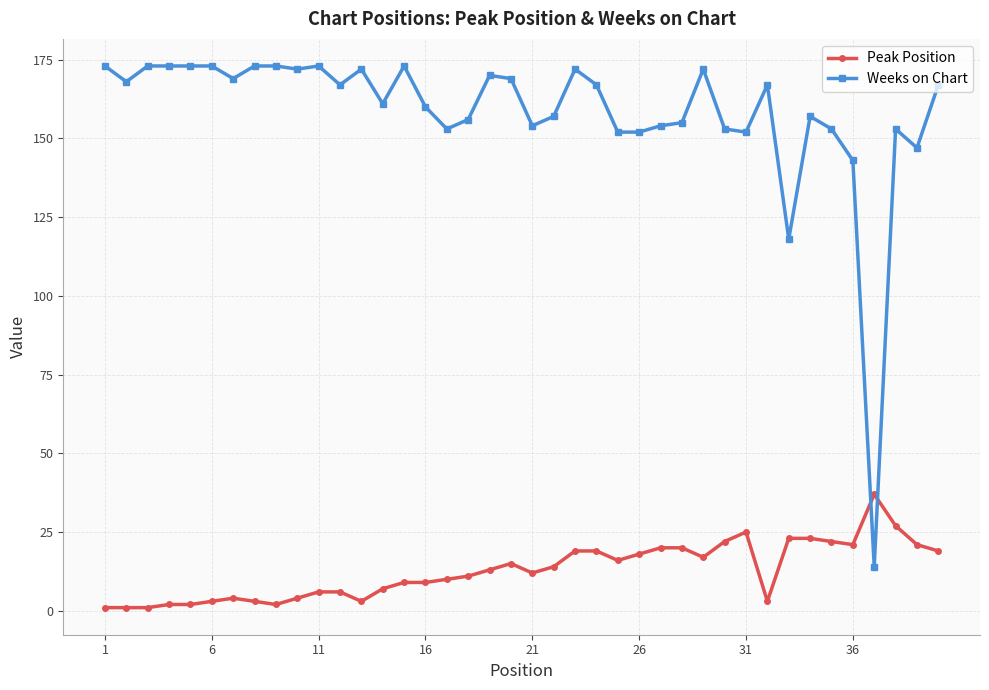

How many lines are shown in the chart?

2